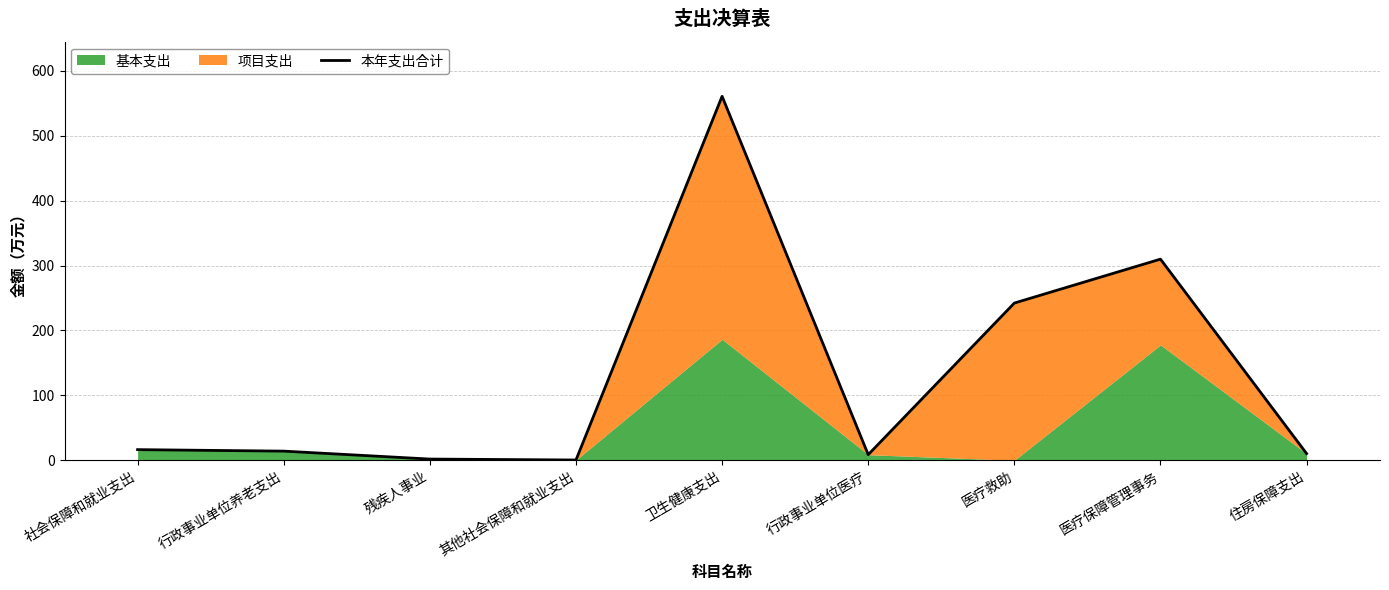

Where is the first local maximum?

卫生健康支出